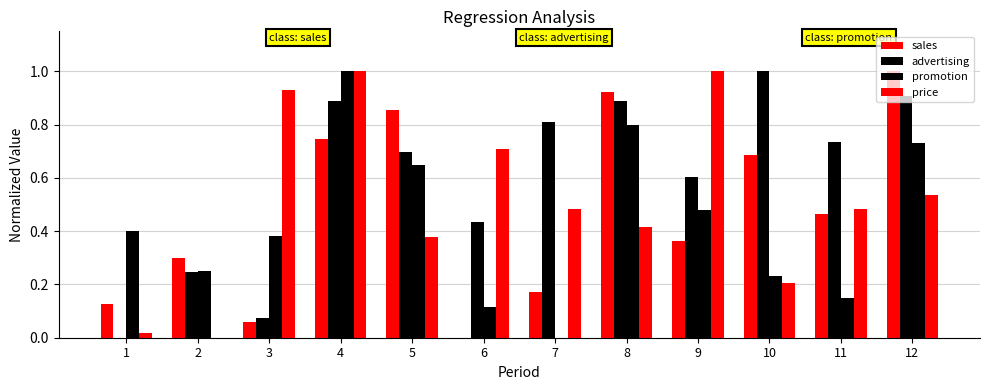

How many positive values does the sales series have?

11